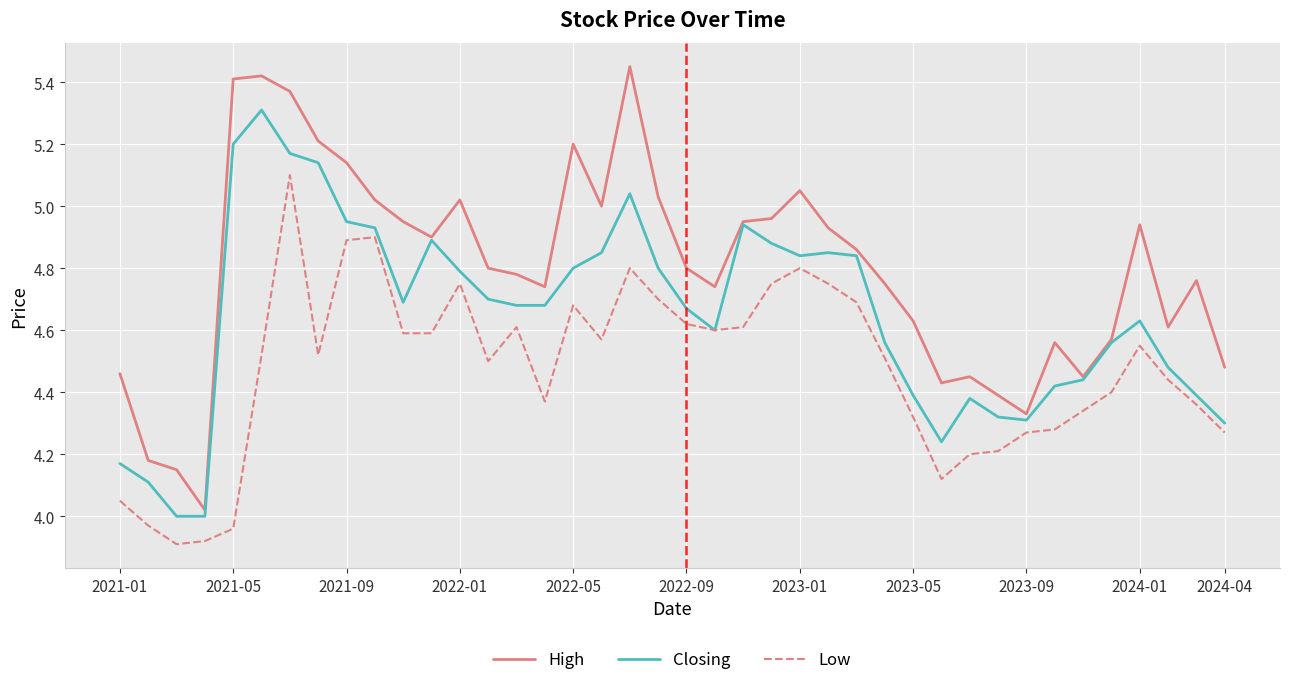

Rank the series by their maximum value, from lowest to highest.

Low, Closing, High